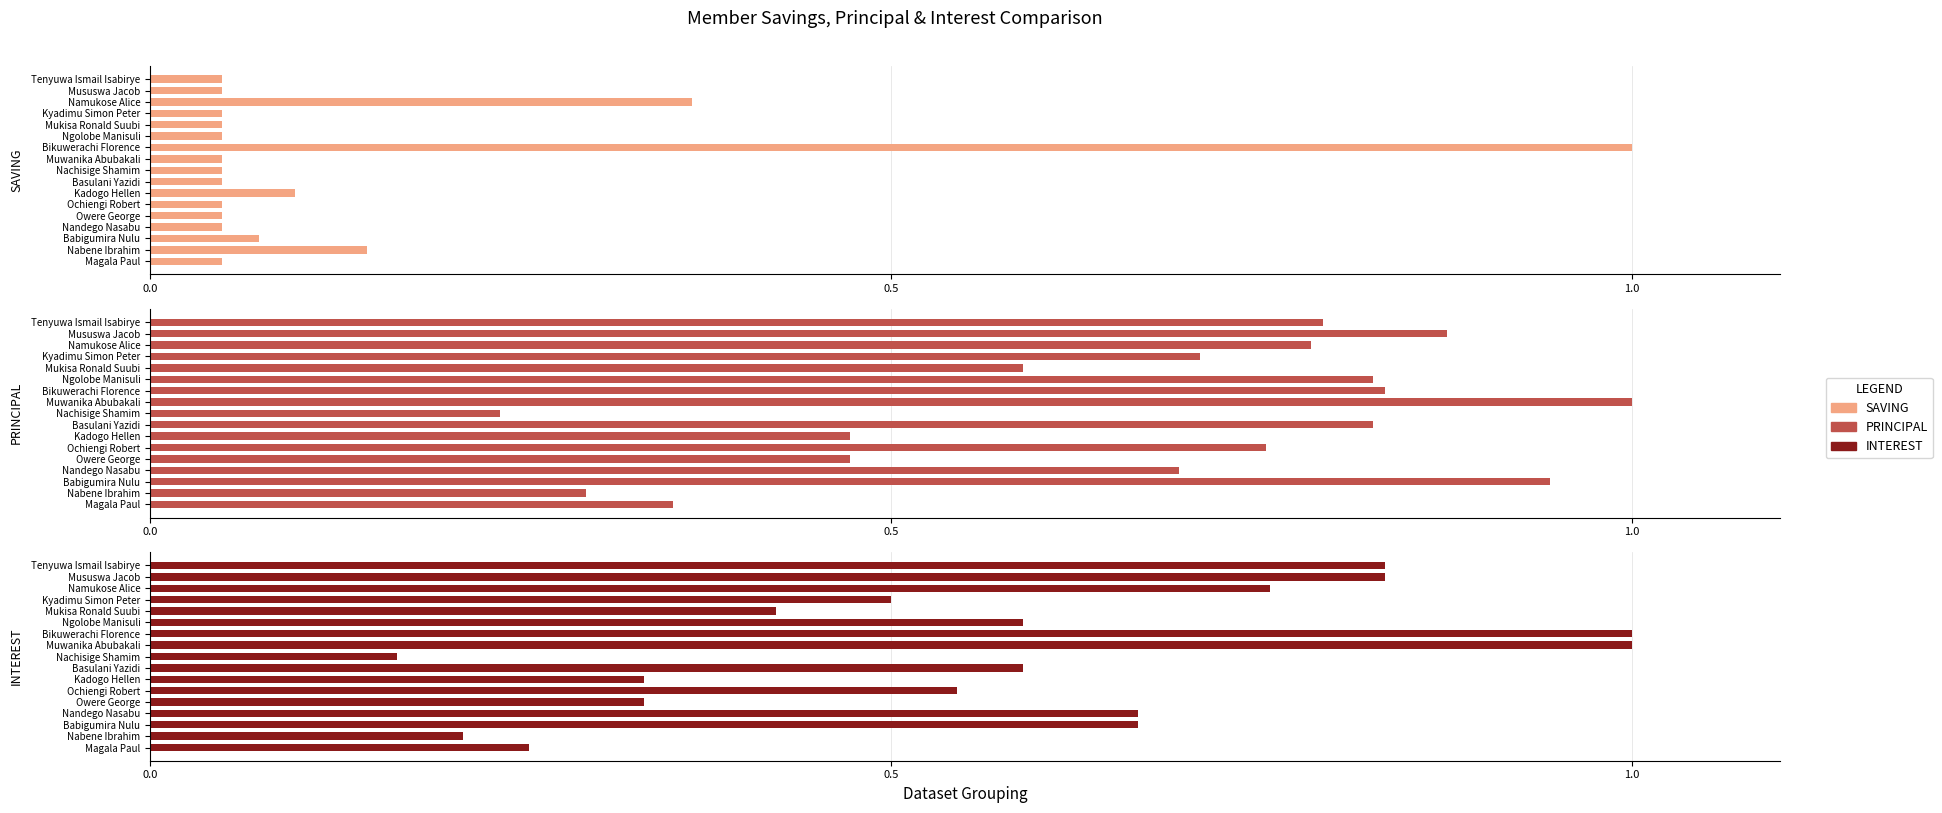

How many groups of bars are there?

17